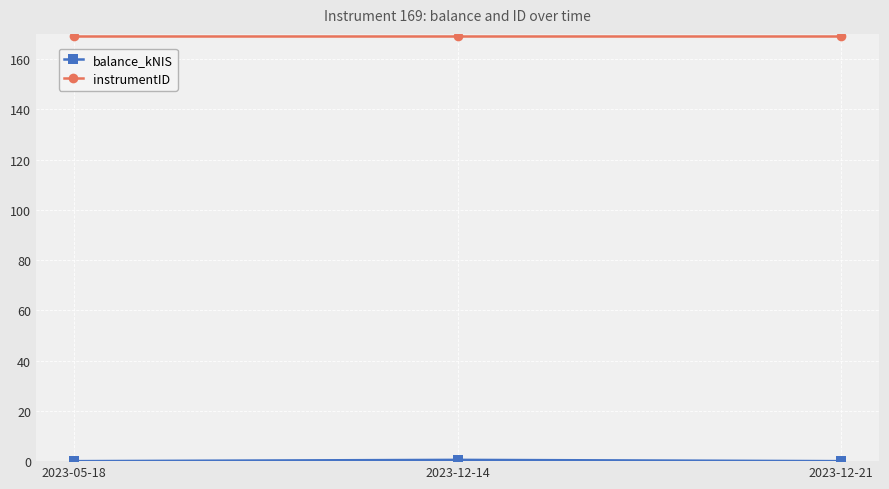

What is the spread (max minus min) of values at 2023-05-18?

169.0